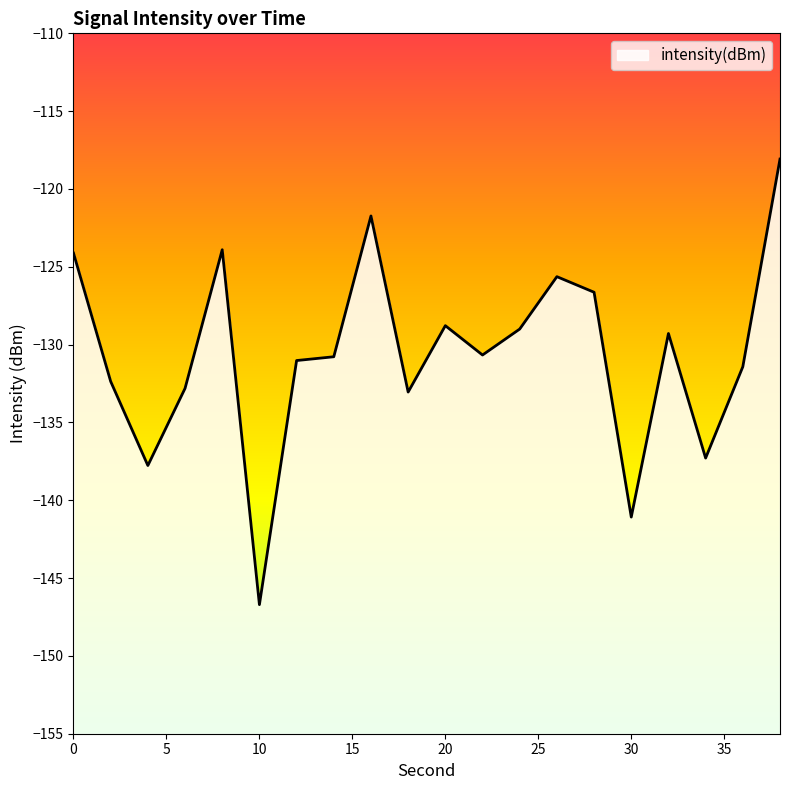

Is it true that the value at 30 is -40.2?

False